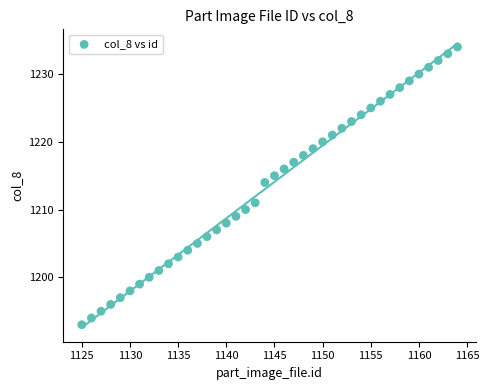

What is the range of Y values (max minus min)?

41